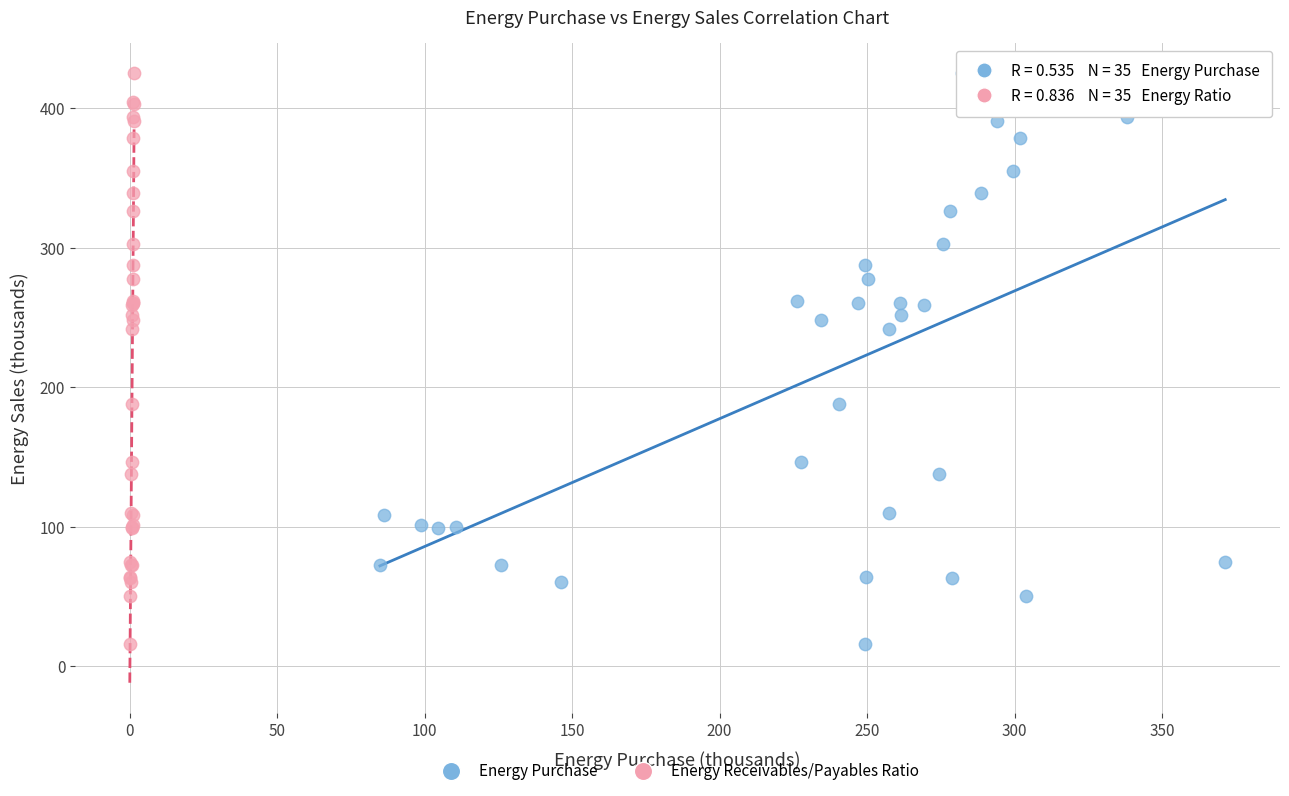

What are all the series names shown in the legend?

Energy Purchase, Energy Receivables/Payables Ratio